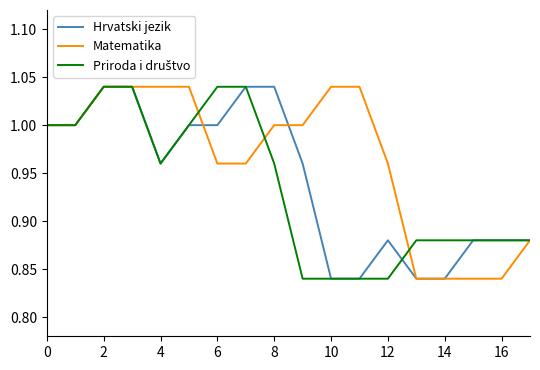

After their last crossing, which series has the higher values: Hrvatski jezik or Matematika?

Matematika